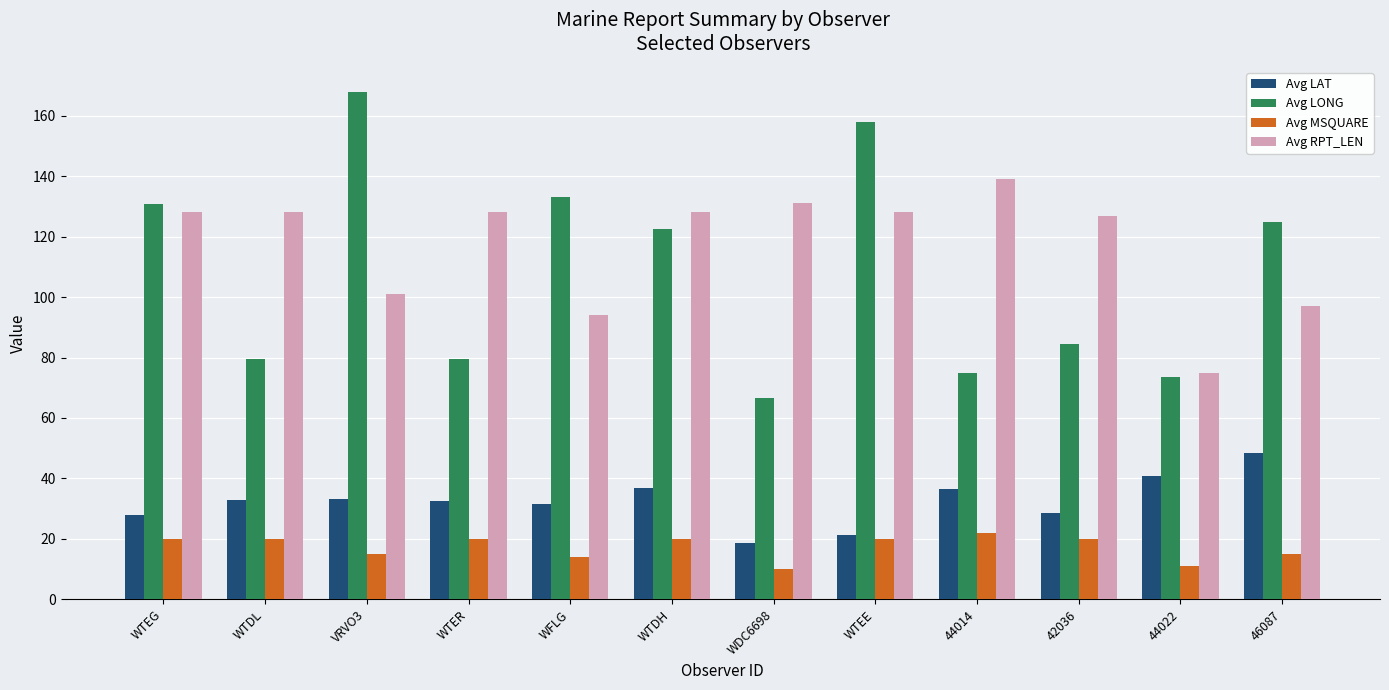

Which category has the highest value in the Avg RPT_LEN series?

44014